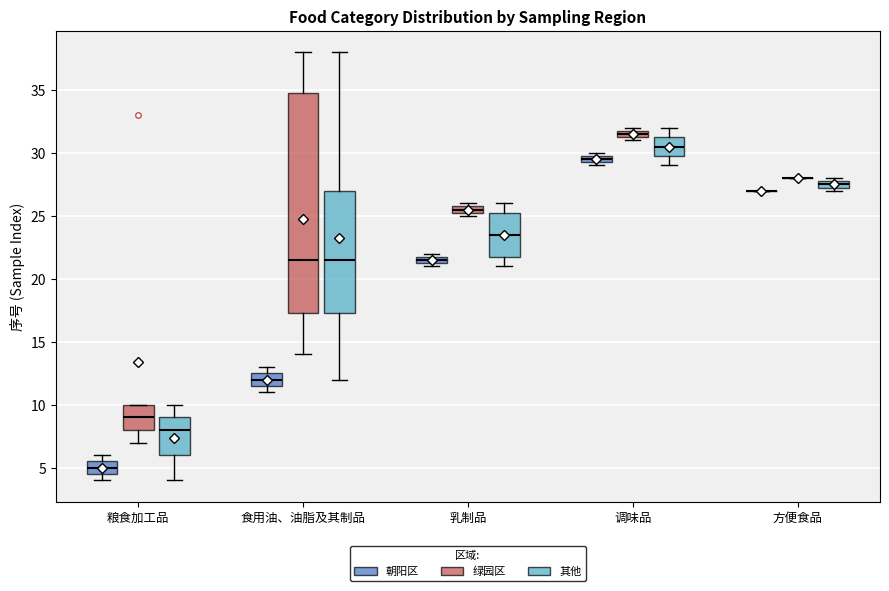

Which box is the tallest, from its lower edge to its upper edge?

食用油、油脂及其制品 (绿园区)